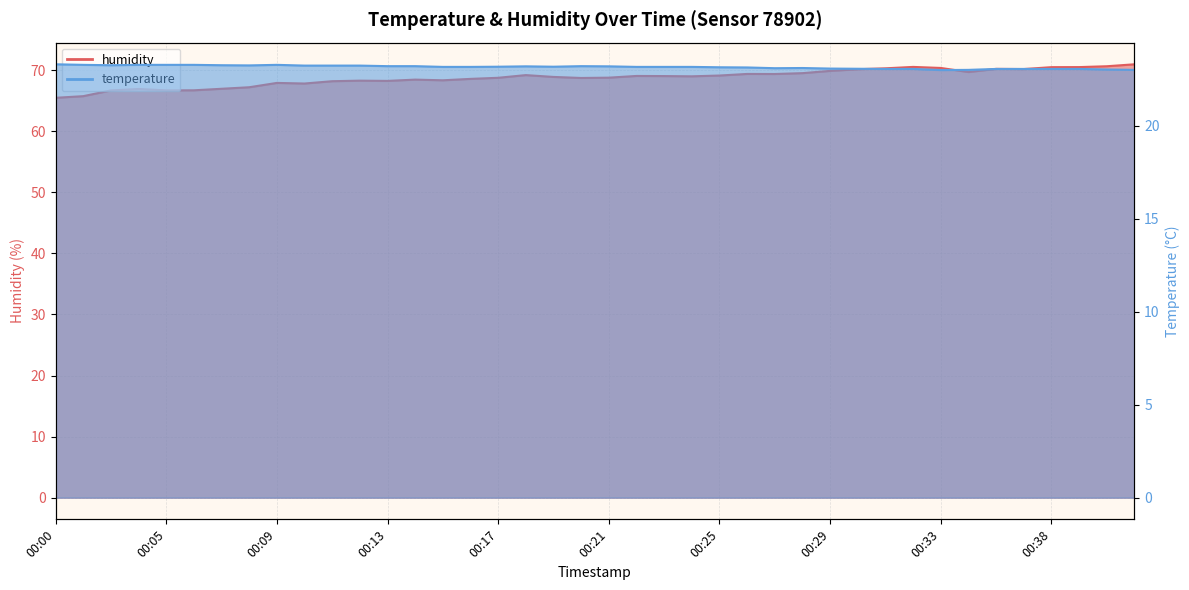

True or false: humidity has a value of 106.5 at 00:09.

False